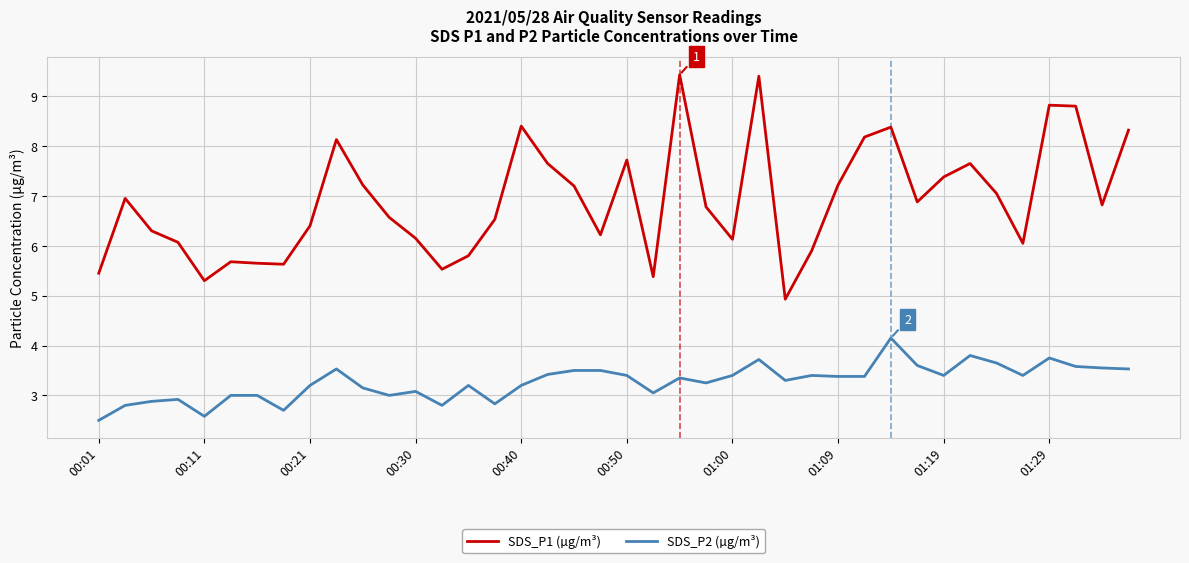

Rank the series by their maximum value, from lowest to highest.

SDS_P2 (µg/m³), SDS_P1 (µg/m³)